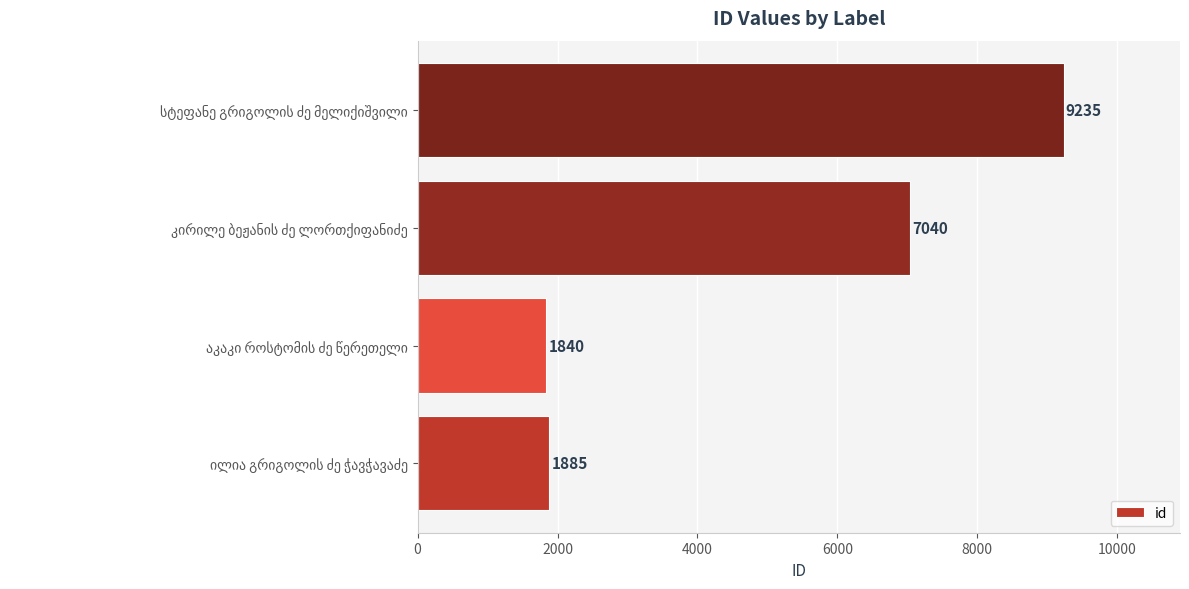

What is the greatest value displayed?

9235